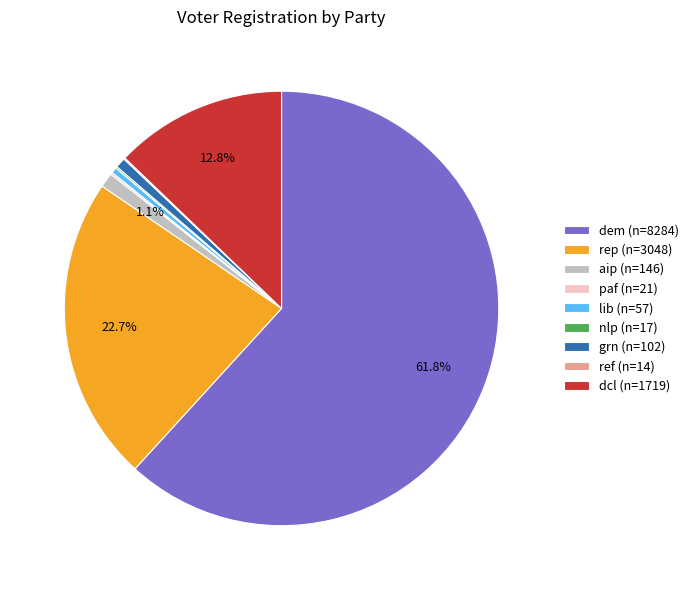

Does any single category account for the majority?

Yes